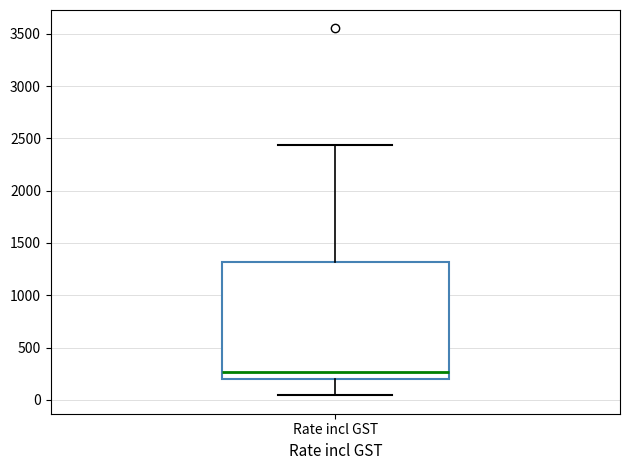

Transcribe this box plot: give where the median line is, the range the box spans, and where the two whiskers end, as read against the y-axis. The values are not printed on the chart, so give them approximately, as read against the axis.

median 250, box 200 to 1300, whiskers 50 to 2450